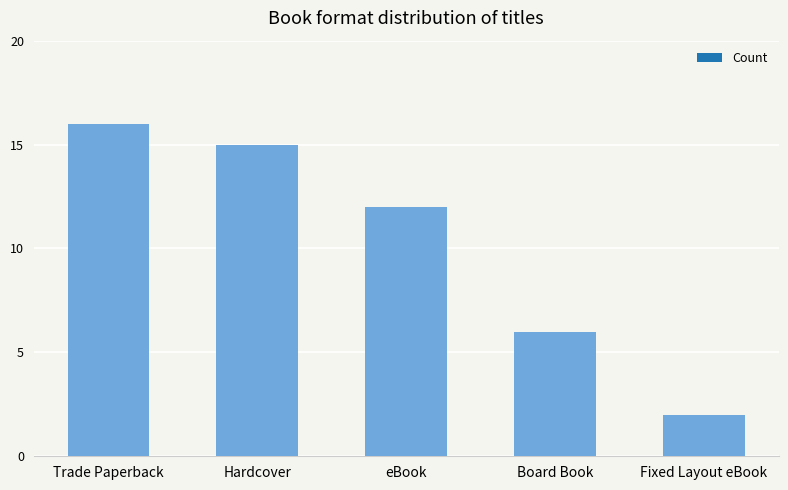

What is the difference between the maximum and minimum values?

14